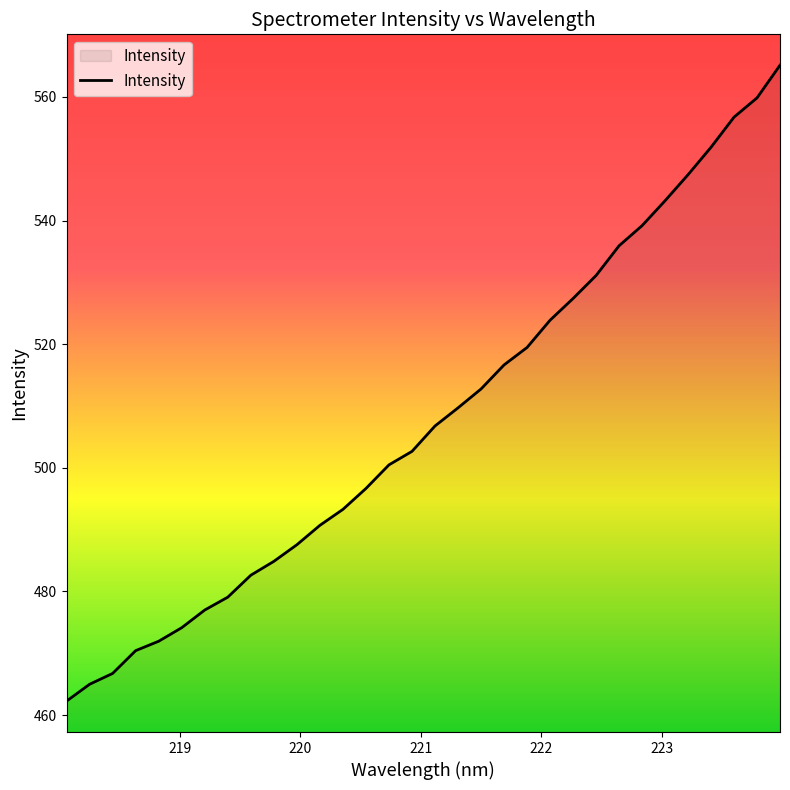

Reading right to left, transcribe all the data shown in this chart.

565.1	559.8	556.7	551.9	547.4	543.2	539.2	535.9	531.1	527.4	523.9	519.5	516.6	512.8	509.7	506.8	502.7	500.5	496.7	493.3	490.7	487.6	484.9	482.6	479.1	477.0	474.1	472.0	470.4	466.7	465.0	462.3